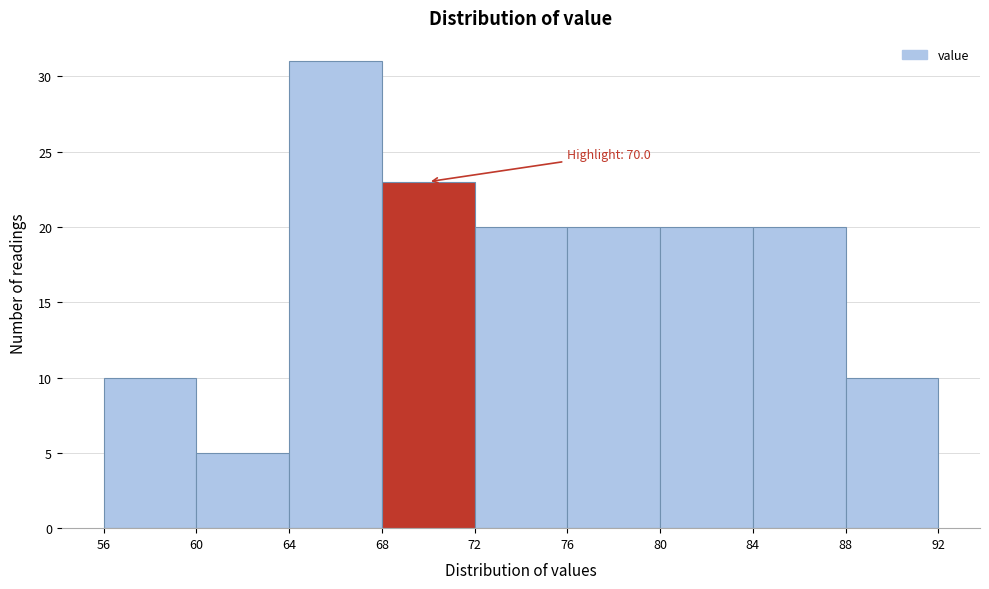

Which range on the x-axis has the tallest bar?

64 to 68